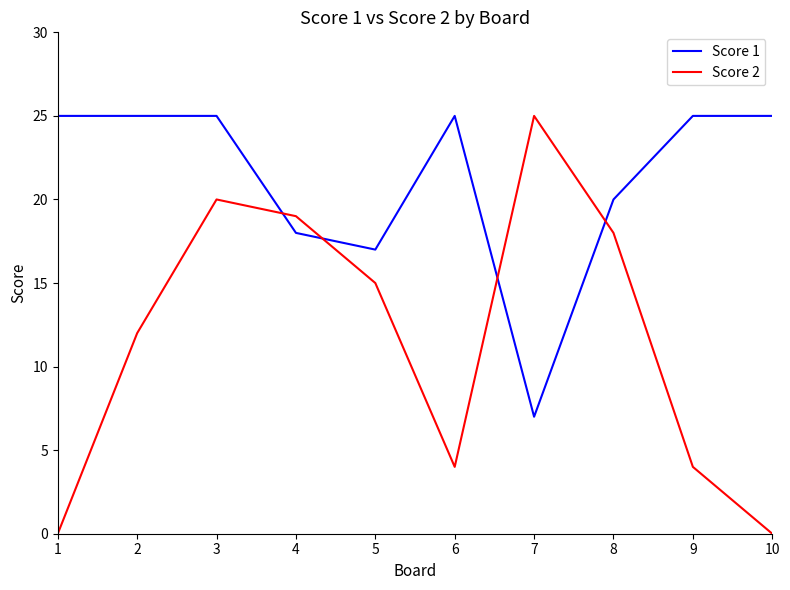

Reading left to right, transcribe all the data shown in this chart.

Score 1: 1=25	2=25	3=25	4=18	5=17	6=25	7=7	8=20	9=25	10=25
Score 2: 1=0	2=12	3=20	4=19	5=15	6=4	7=25	8=18	9=4	10=0